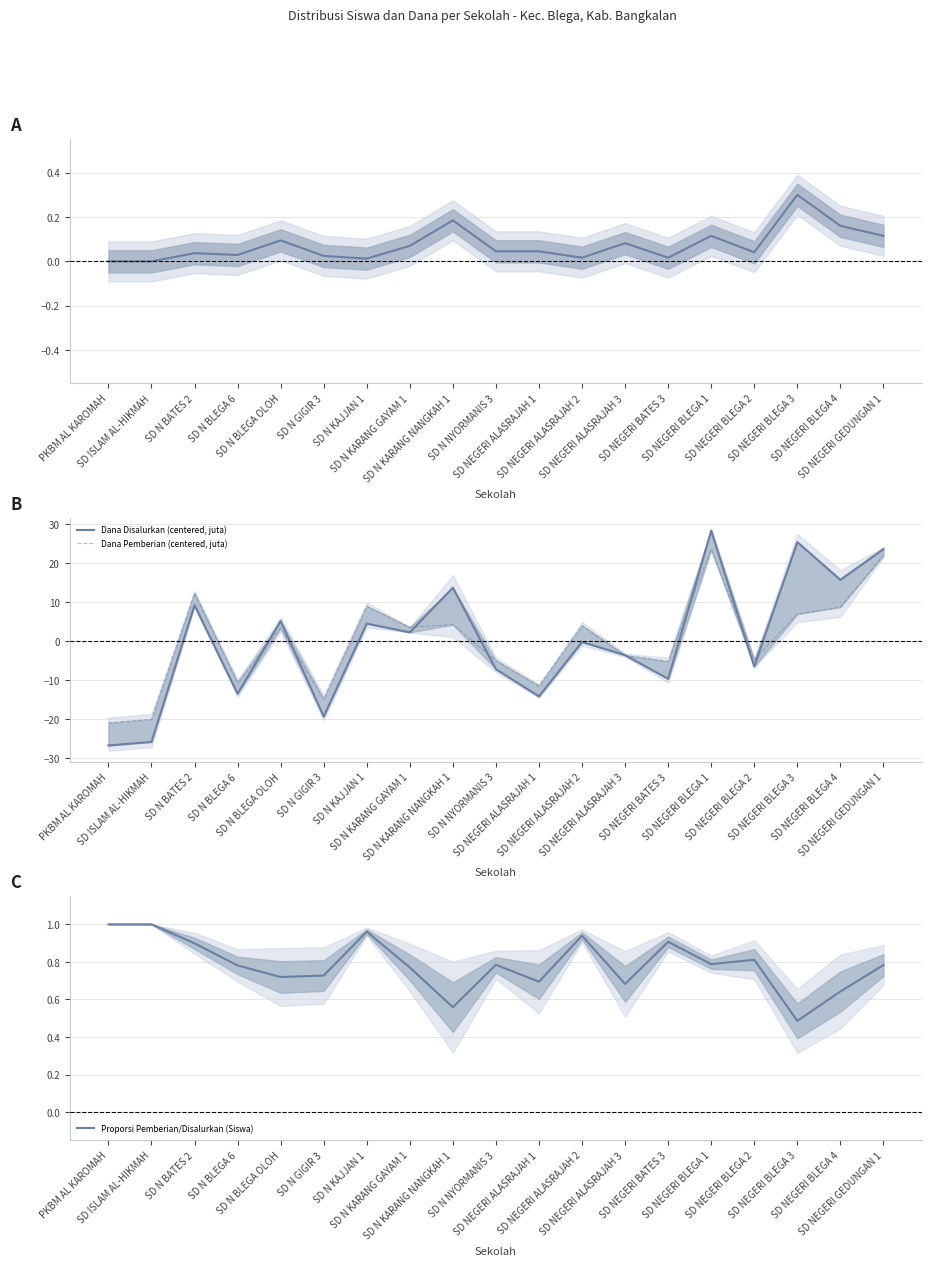

What is the label of the 7th point from the right?

SD NEGERI ALASRAJAH 3